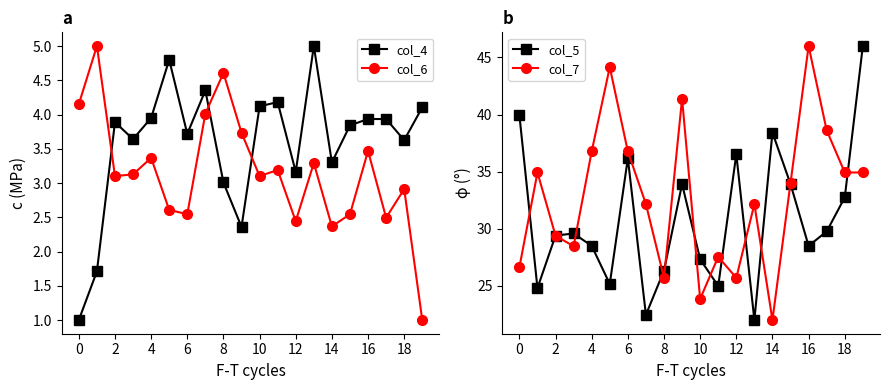

What is the lowest value of the col_7 series?

22.0